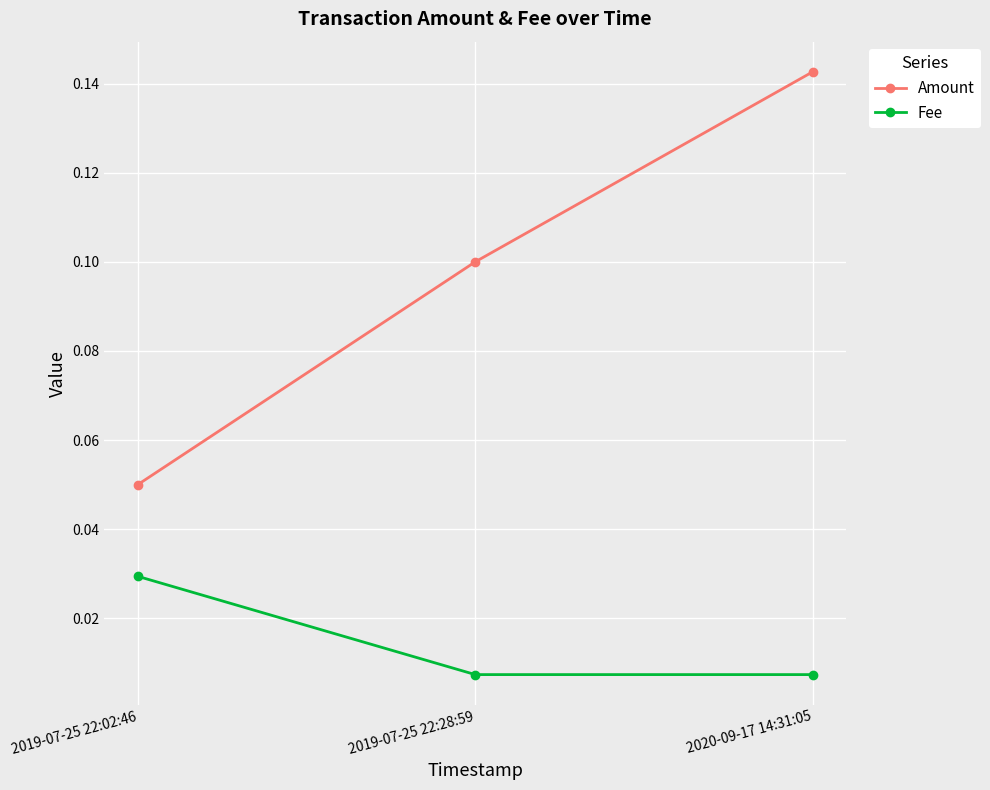

At which label does Amount reach its peak?

2020-09-17 14:31:05